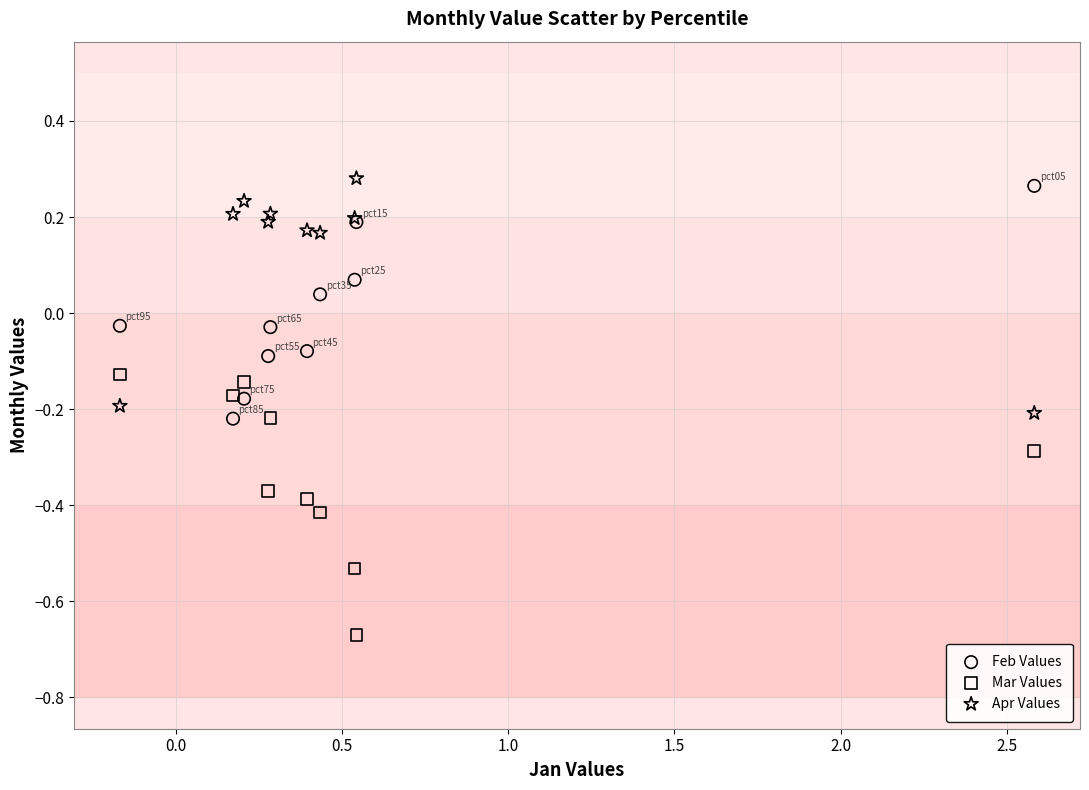

What are all the series names shown in the legend?

Feb Values, Mar Values, Apr Values